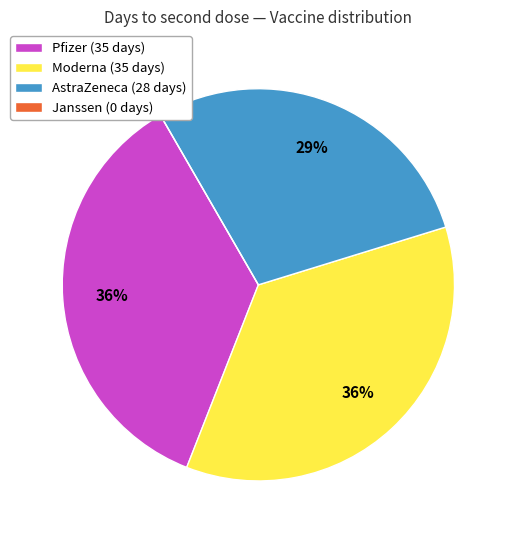

The AstraZeneca slice represents 29% of the pie. True or false?

True